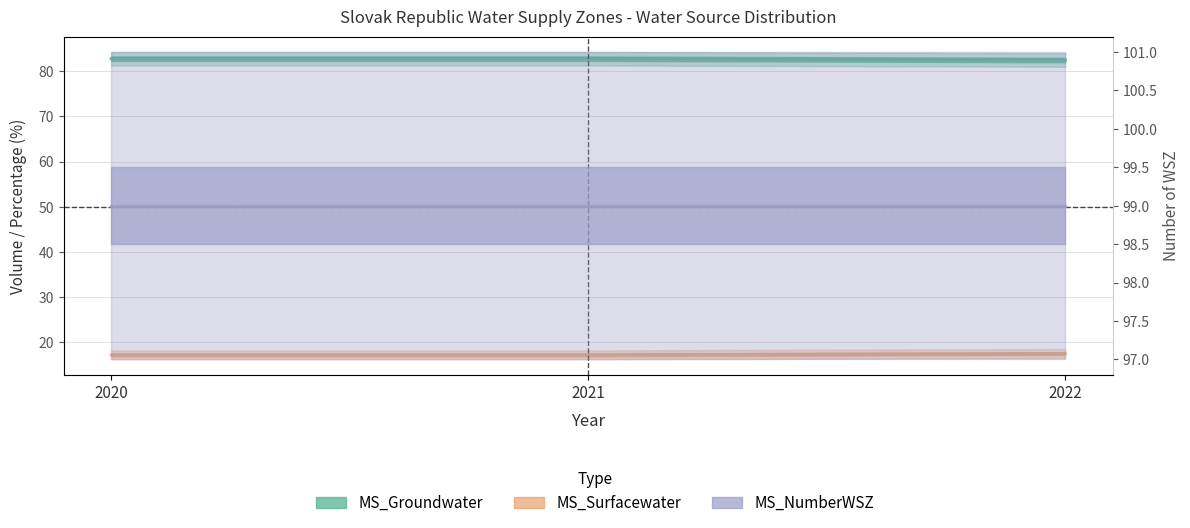

Which category has the lowest value in the MS_Surfacewater series?

2020